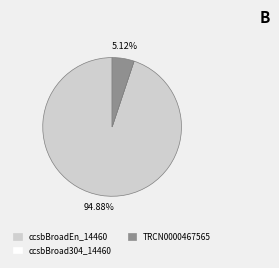

Is it true that TRCN0000467565 is 1% of the pie?

False